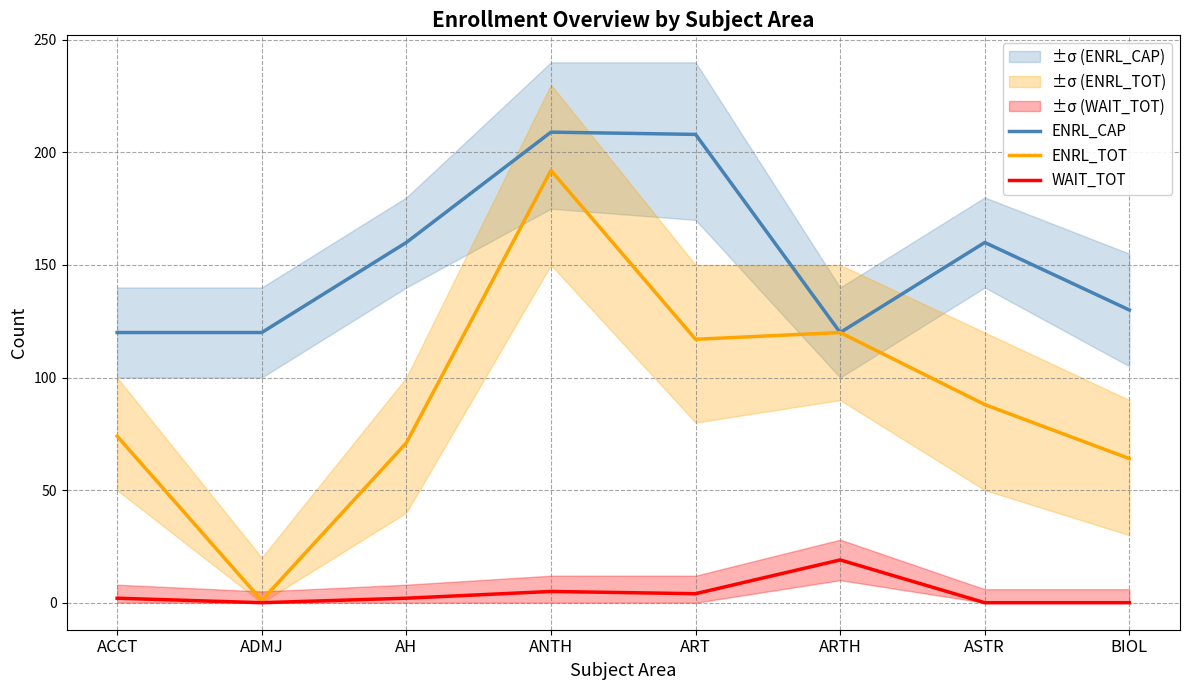

What is the spread (max minus min) of values at ACCT?

118